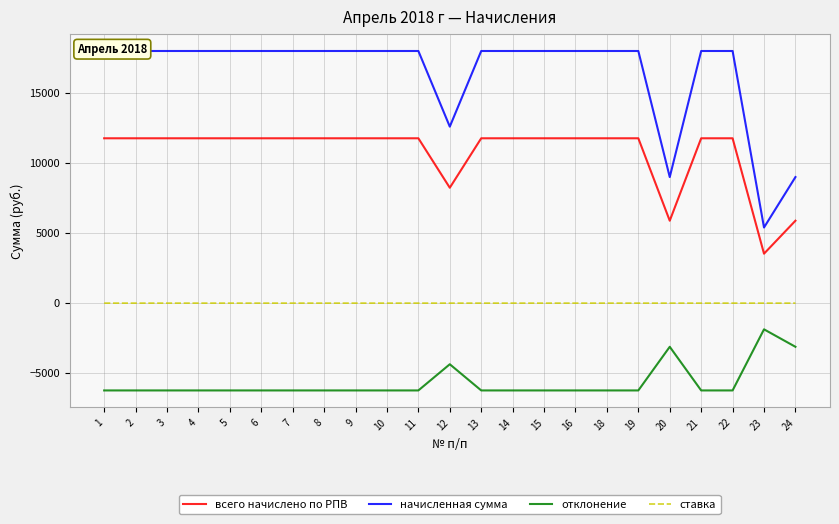

List the series in order of their peak value, lowest first.

отклонение, ставка, всего начислено по РПВ, начисленная сумма